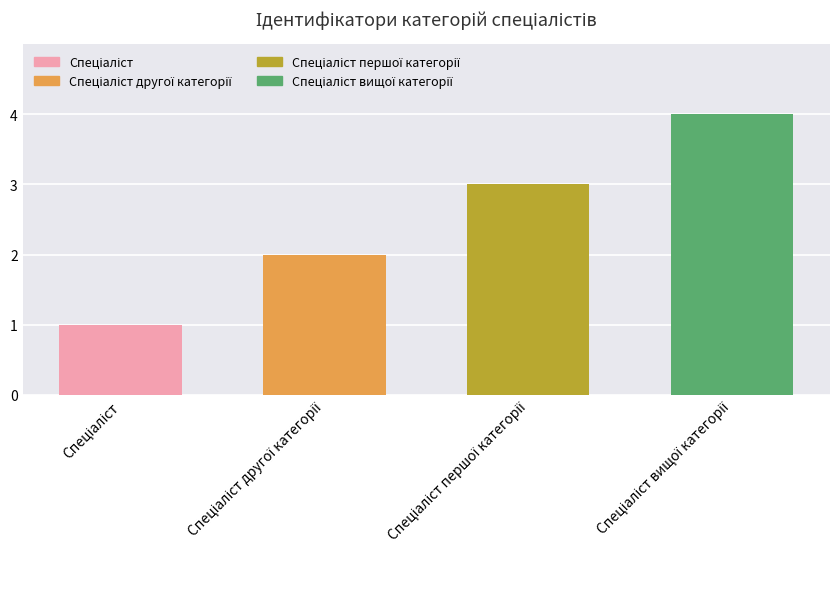

What is the difference between the maximum and minimum values?

3